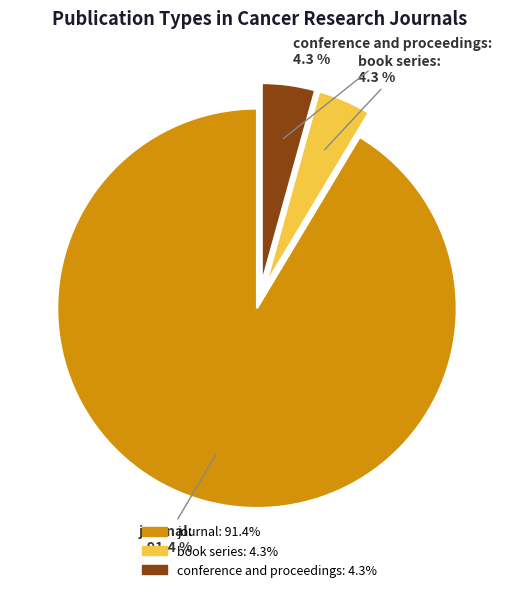

What is the majority slice?

journal